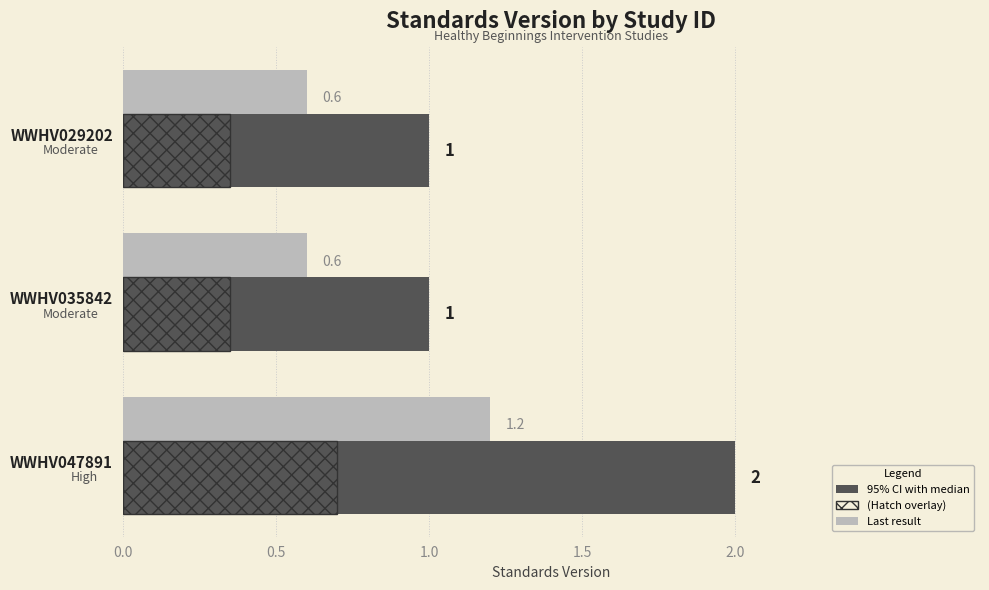

At which category is the sum across all series the highest?

WWHV047891